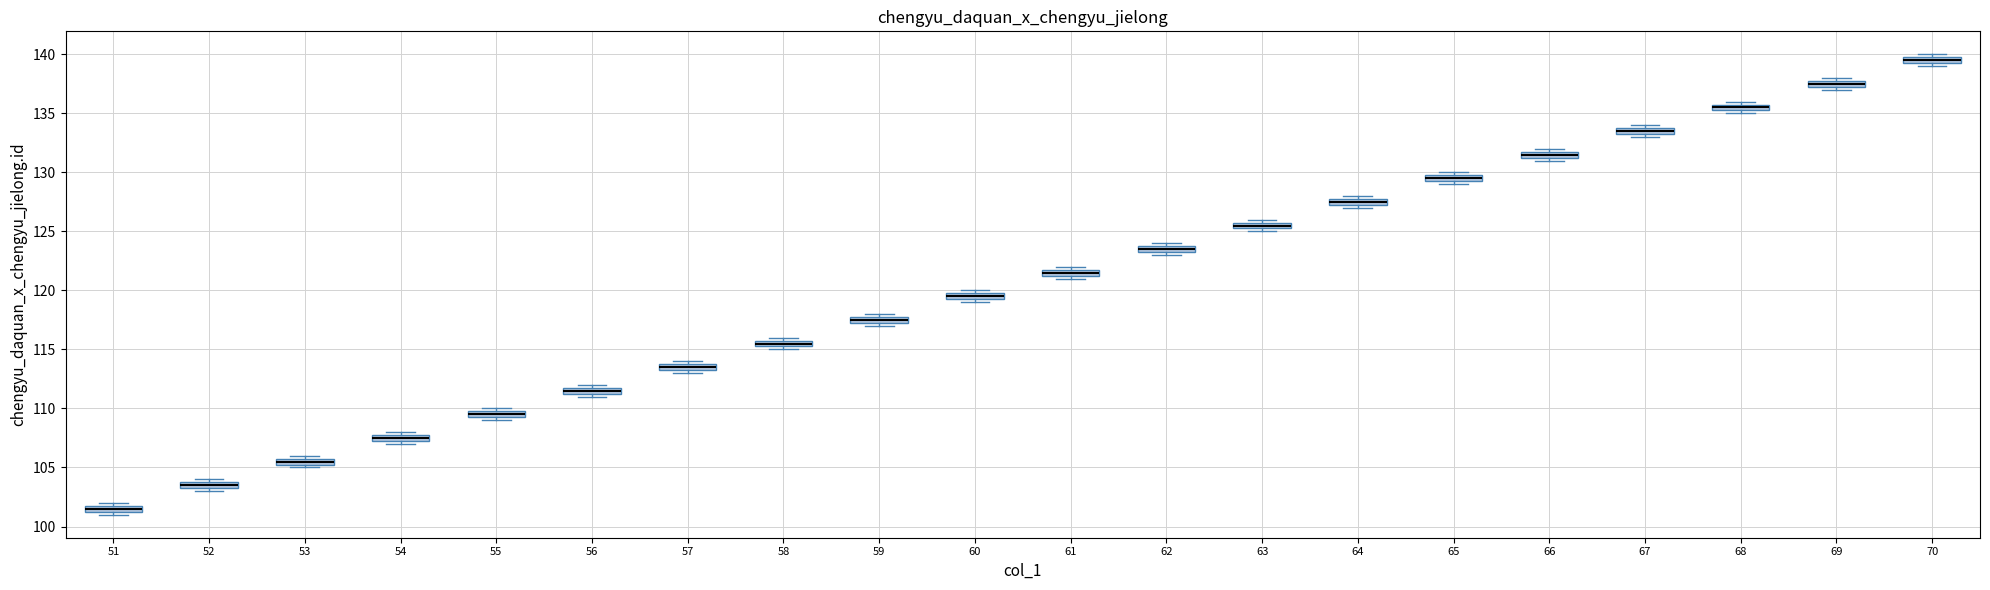

Where is the upper edge of the box at x = 58 on the y-axis? The values are not printed on the chart, so give them approximately, as read against the axis.

116.0